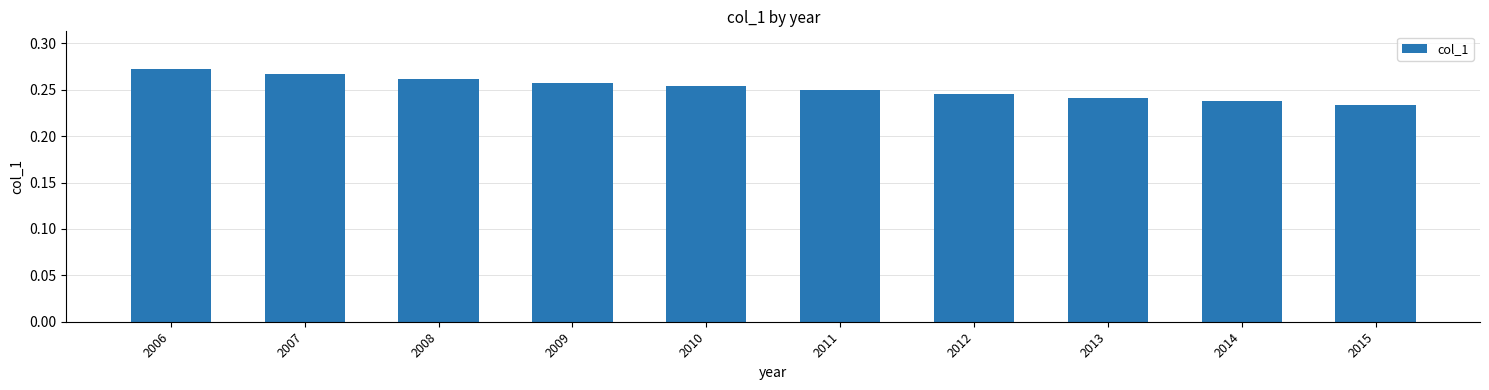

True or false: the data shows 0.5 at 2006.

False